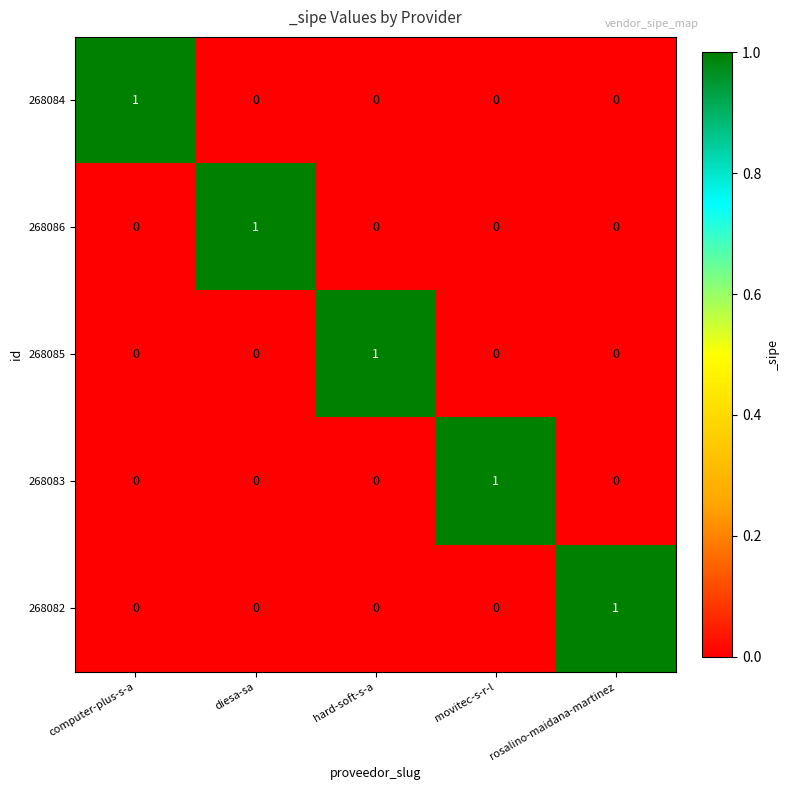

Count the 268085 values in the range 0 to 1.

5